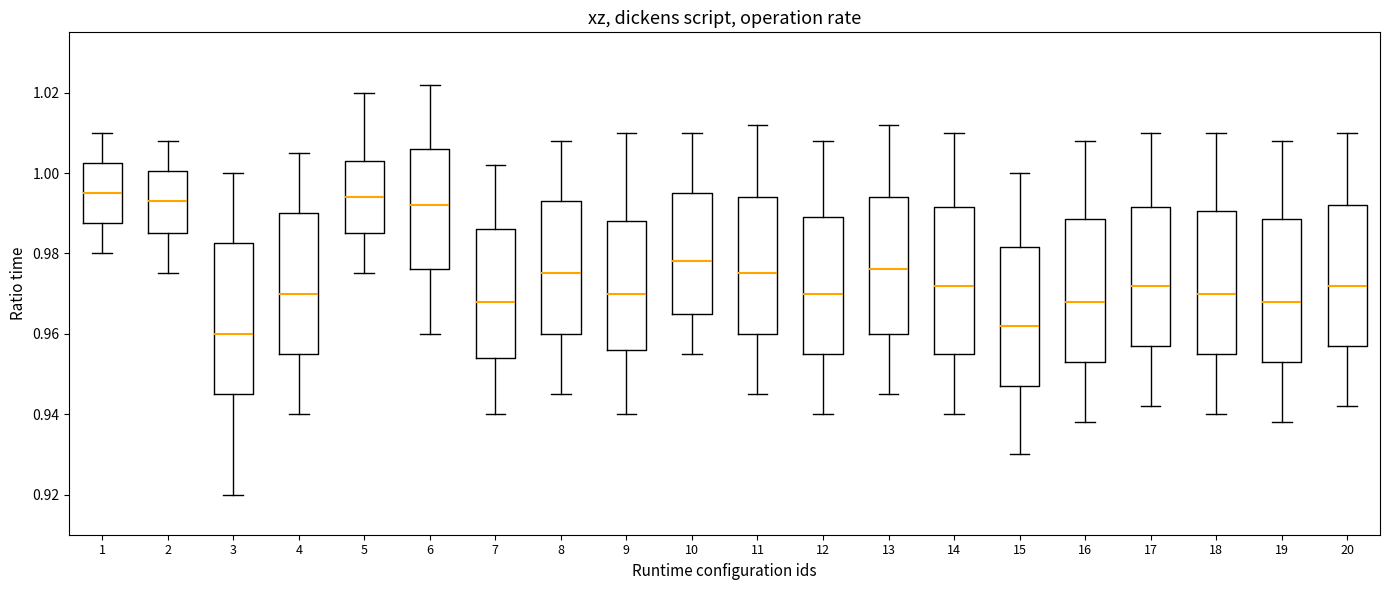

Reading left to right, transcribe this box plot: for each box, give where its median line is, the range the box spans, and where its two whiskers end, as read against the y-axis. The values are not printed on the chart, so give them approximately, as read against the axis.

1: median 0.996, box 0.988 to 1.002, whiskers 0.980 to 1.010
2: median 0.994, box 0.986 to 1.000, whiskers 0.976 to 1.008
3: median 0.960, box 0.946 to 0.982, whiskers 0.920 to 1.000
4: median 0.970, box 0.956 to 0.990, whiskers 0.940 to 1.006
5: median 0.994, box 0.986 to 1.004, whiskers 0.976 to 1.020
6: median 0.992, box 0.976 to 1.006, whiskers 0.960 to 1.022
7: median 0.968, box 0.954 to 0.986, whiskers 0.940 to 1.002
8: median 0.976, box 0.960 to 0.994, whiskers 0.946 to 1.008
9: median 0.970, box 0.956 to 0.988, whiskers 0.940 to 1.010
10: median 0.978, box 0.966 to 0.996, whiskers 0.956 to 1.010
11: median 0.976, box 0.960 to 0.994, whiskers 0.946 to 1.012
12: median 0.970, box 0.956 to 0.990, whiskers 0.940 to 1.008
13: median 0.976, box 0.960 to 0.994, whiskers 0.946 to 1.012
14: median 0.972, box 0.956 to 0.992, whiskers 0.940 to 1.010
15: median 0.962, box 0.948 to 0.982, whiskers 0.930 to 1.000
16: median 0.968, box 0.954 to 0.988, whiskers 0.938 to 1.008
17: median 0.972, box 0.958 to 0.992, whiskers 0.942 to 1.010
18: median 0.970, box 0.956 to 0.990, whiskers 0.940 to 1.010
19: median 0.968, box 0.954 to 0.988, whiskers 0.938 to 1.008
20: median 0.972, box 0.958 to 0.992, whiskers 0.942 to 1.010